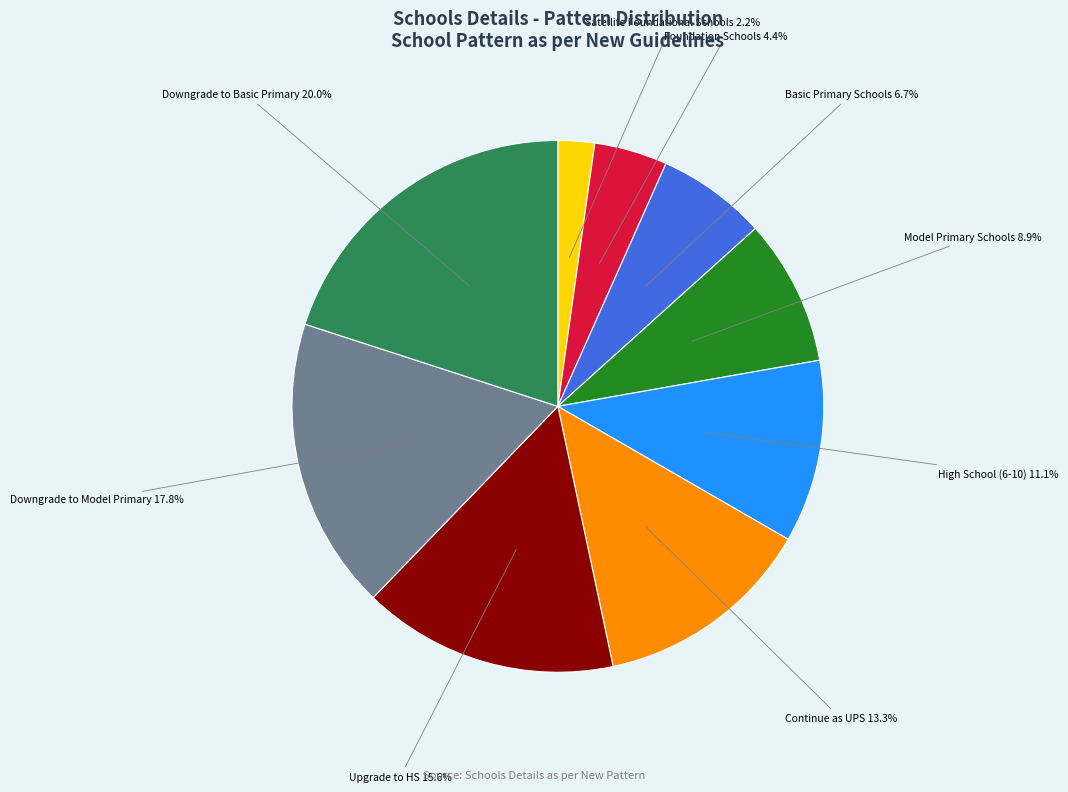

Is there any slice that represents more than half of the pie?

No